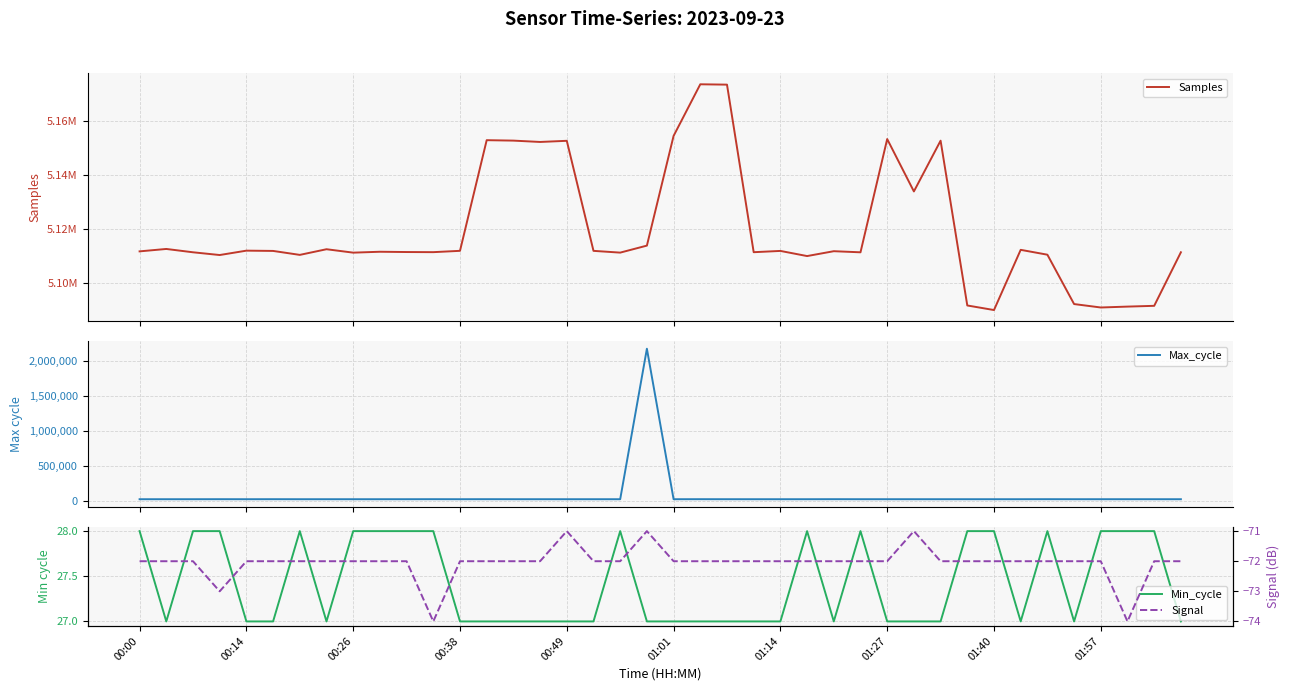

Reading left to right, list all the values displayed in this chart.

Samples: 5111768	5112663	5111428	5110408	5112033	5111932	5110462	5112561	5111293	5111625	5111521	5111475	5111968	5153036	5152872	5152374	5152801	5111959	5111303	5113906	5154624	5173778	5173647	5111459	5111935	5110025	5111831	5111418	5153452	5134010	5152851	5091688	5089991	5112336	5110531	5092212	5090938	5091269	5091556	5111433
Max_cycle: 19912	19916	19912	20281	19916	20291	19911	19915	19912	19908	19978	20368	19916	20383	19965	19911	19922	19916	19912	2181484	19911	20344	20002	19912	19916	19927	20379	19954	20022	19954	19932	19912	19918	19922	20333	19917	20006	19962	19908	19918
Min_cycle: 28	27	28	28	27	27	28	27	28	28	28	28	27	27	27	27	27	27	28	27	27	27	27	27	27	28	27	28	27	27	27	28	28	27	28	27	28	28	28	27
Signal: -72	-72	-72	-73	-72	-72	-72	-72	-72	-72	-72	-74	-72	-72	-72	-72	-71	-72	-72	-71	-72	-72	-72	-72	-72	-72	-72	-72	-72	-71	-72	-72	-72	-72	-72	-72	-72	-74	-72	-72